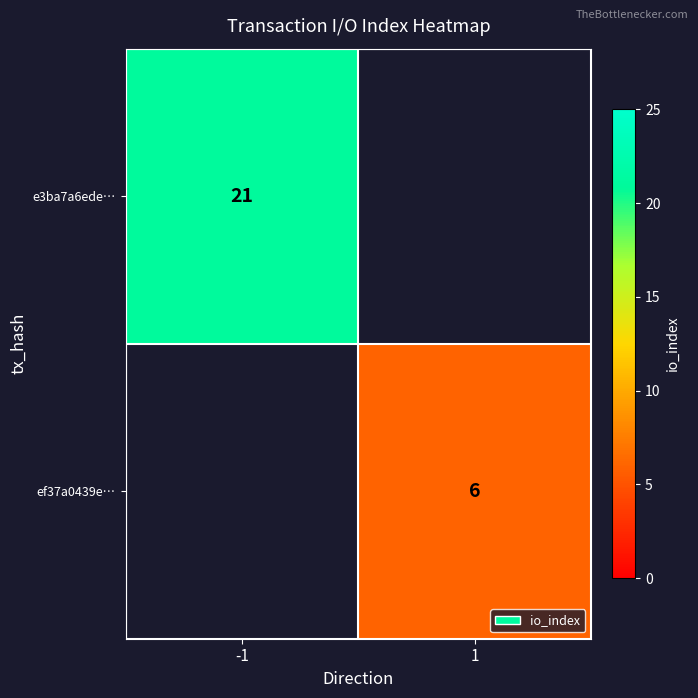

Is it true that ef37a0439e… equals 6 at 1?

True